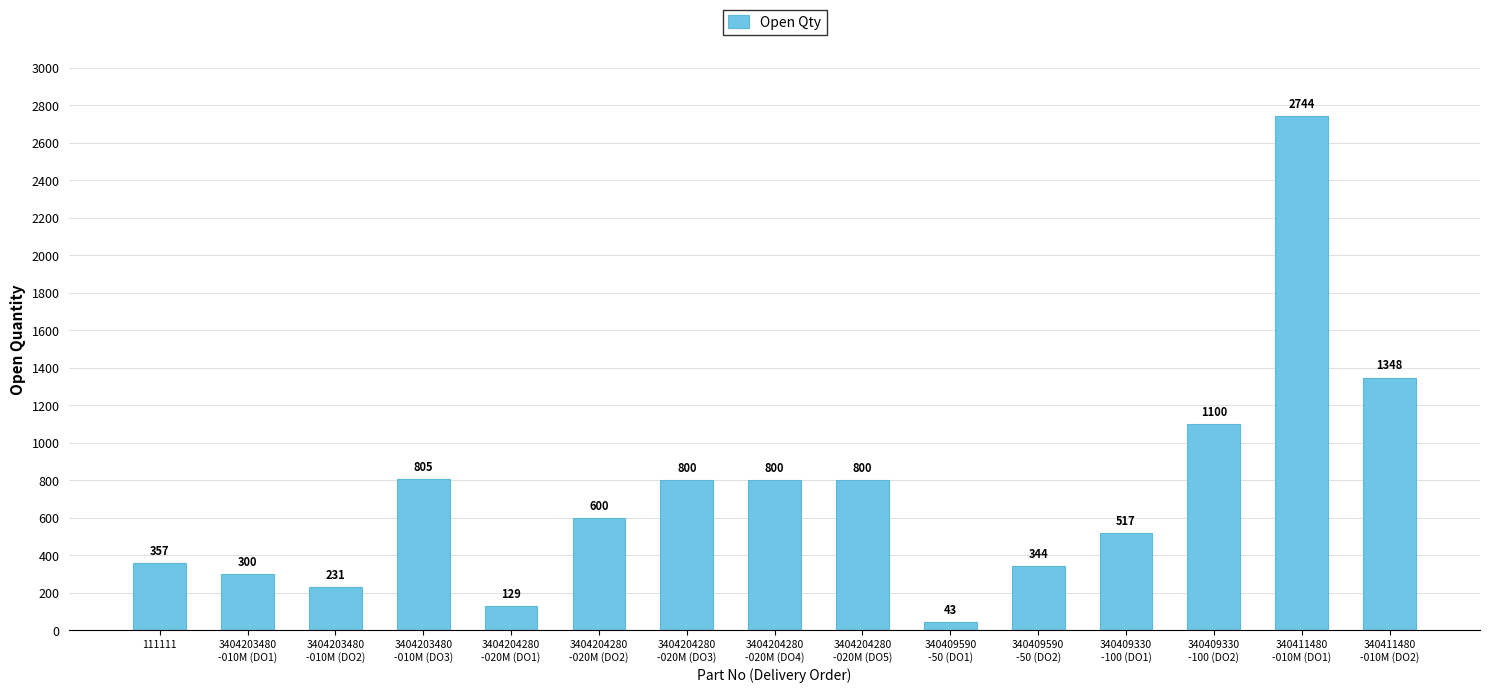

What is the smallest value displayed?

43